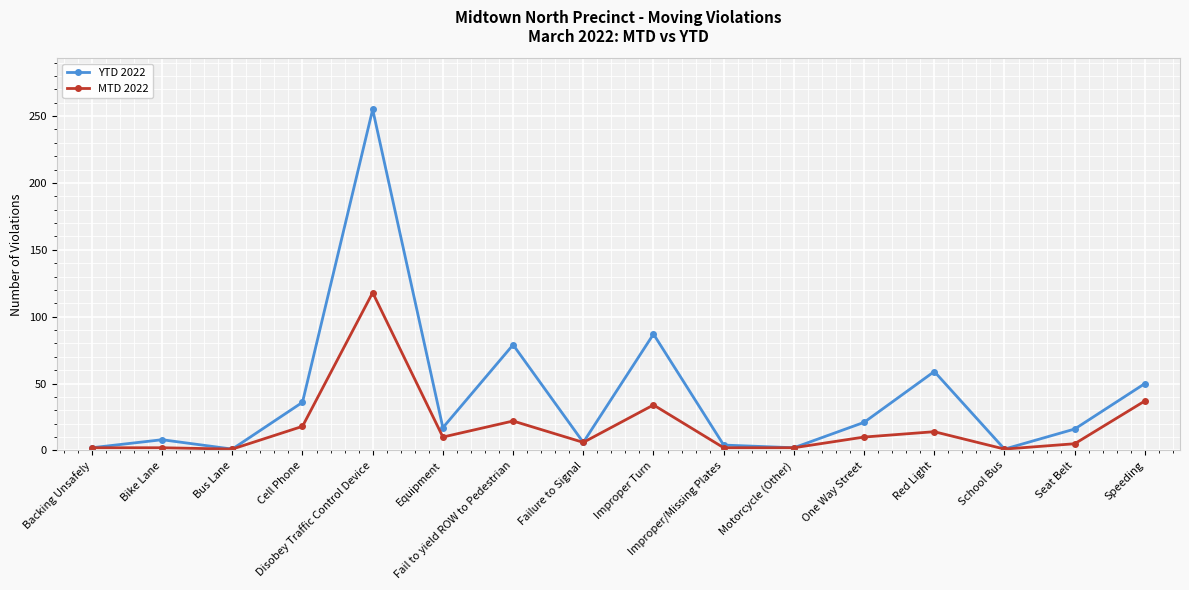

List the series in order of their overall mean, lowest first.

MTD 2022, YTD 2022